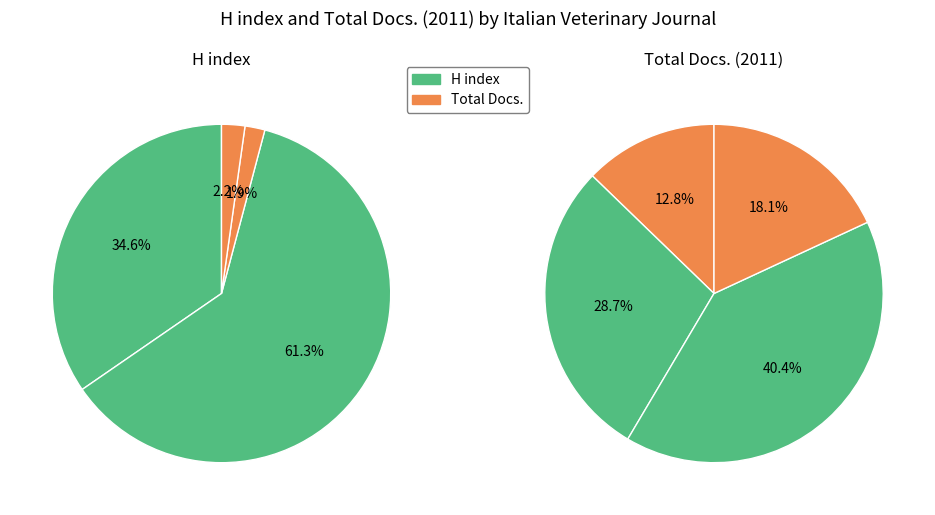

Count the number of slices in the pie.

4